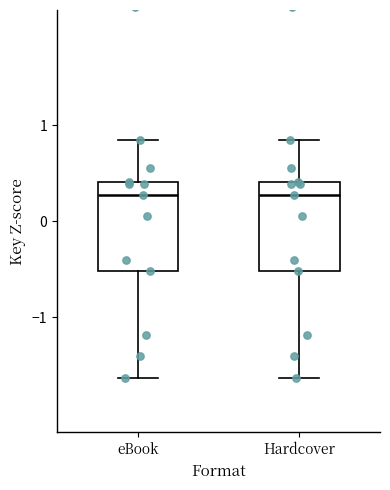

Where does the upper whisker of the box for eBook end on the y-axis? The values are not printed on the chart, so give them approximately, as read against the axis.

0.8